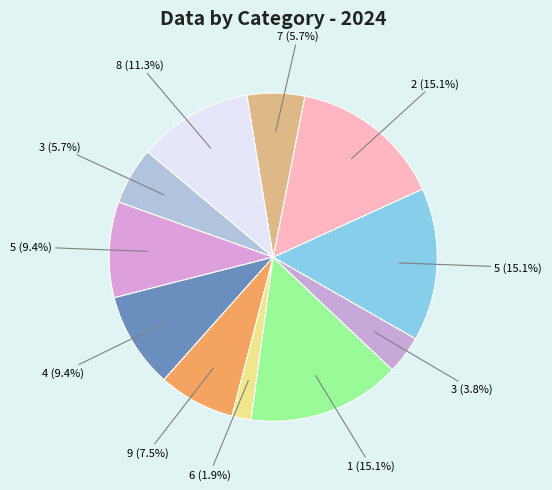

How many slices are in this pie chart?

11